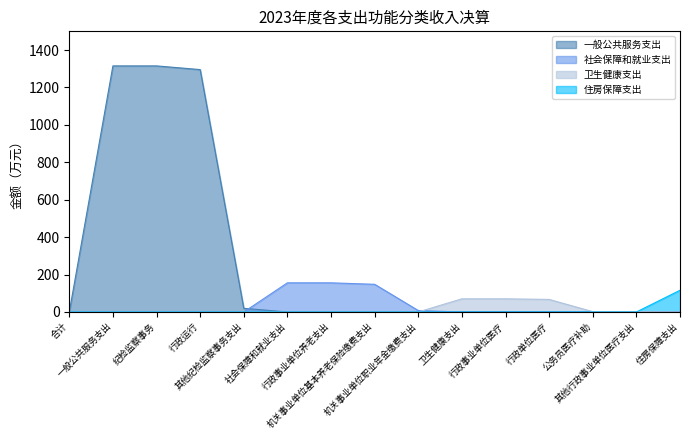

Is it true that 卫生健康支出 equals 67.1 at 行政单位医疗?

True